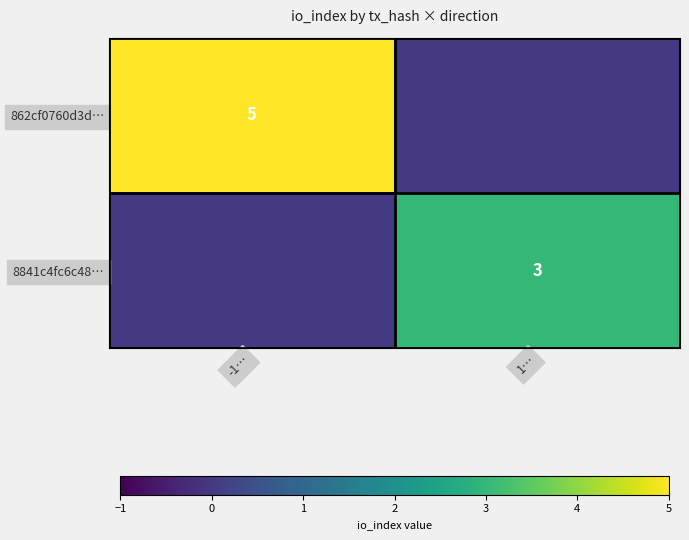

True or false: 862cf0760d3d… has a value of 5 at -1….

True